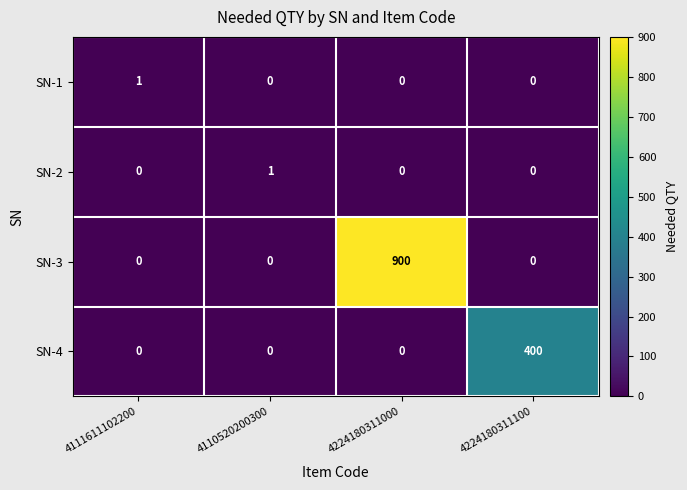

Count the number of data series in this chart.

4